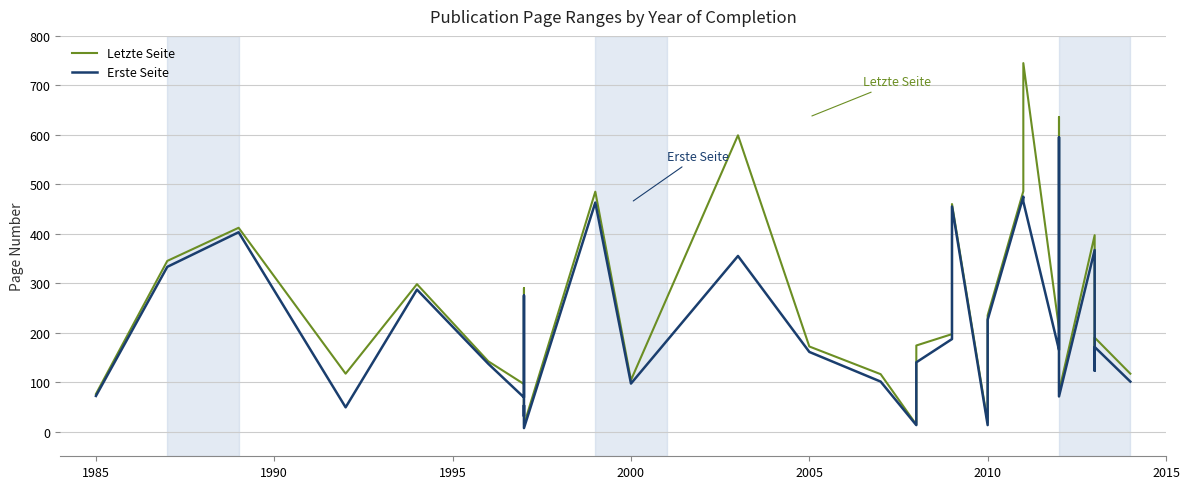

True or false: Erste Seite and Letzte Seite cross at least once.

False